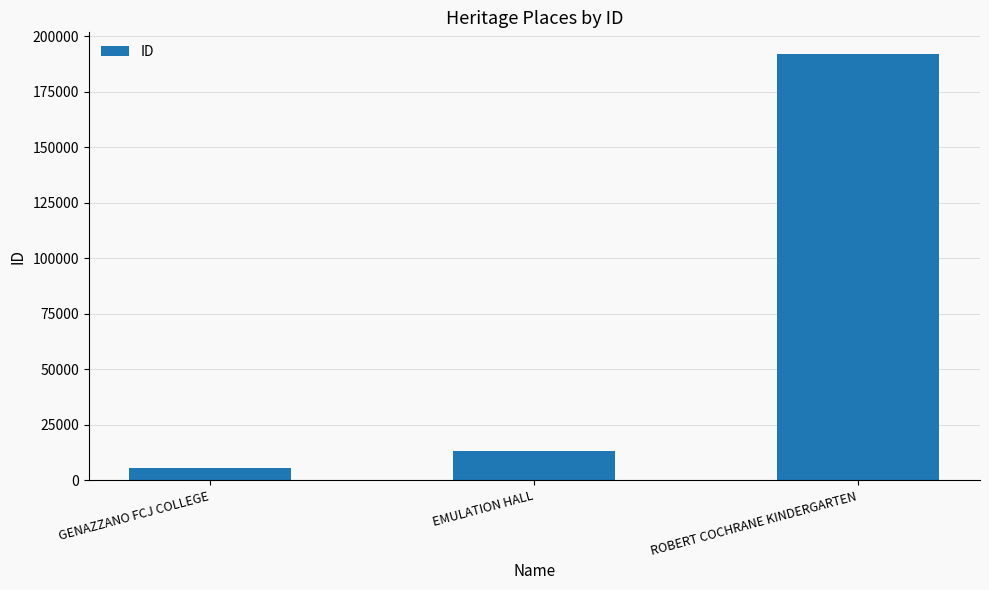

List the labels in order of value, largest first.

ROBERT COCHRANE KINDERGARTEN, EMULATION HALL, GENAZZANO FCJ COLLEGE